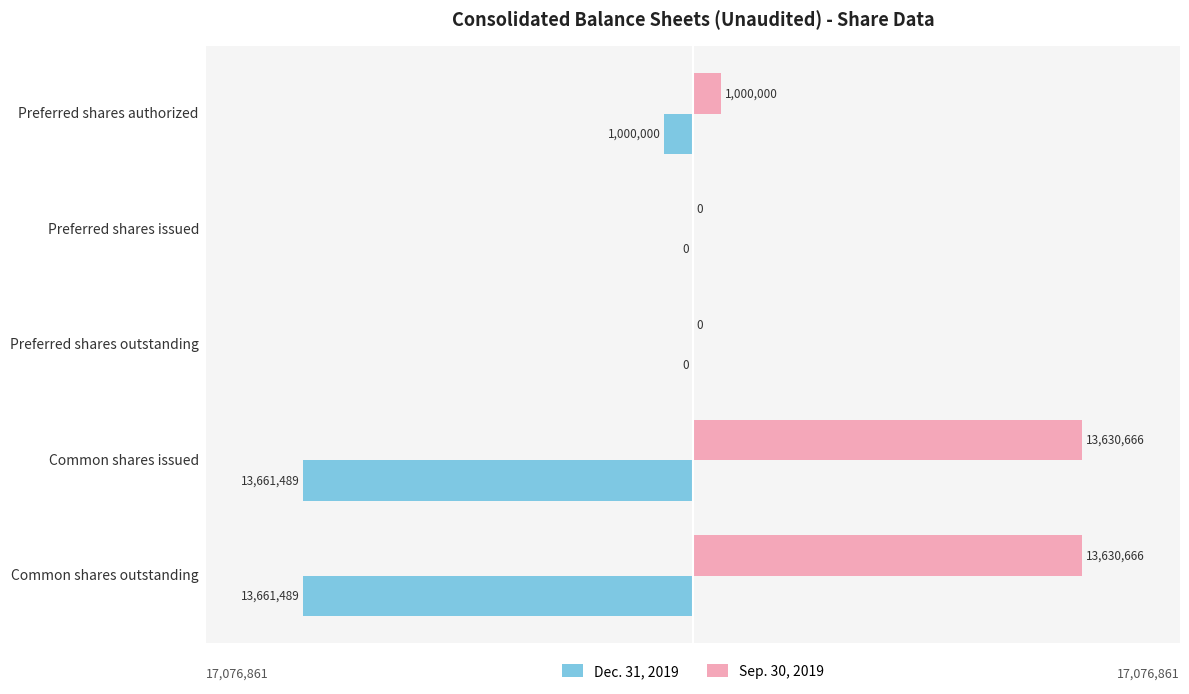

What are all the series names shown in the legend?

Dec. 31, 2019, Sep. 30, 2019